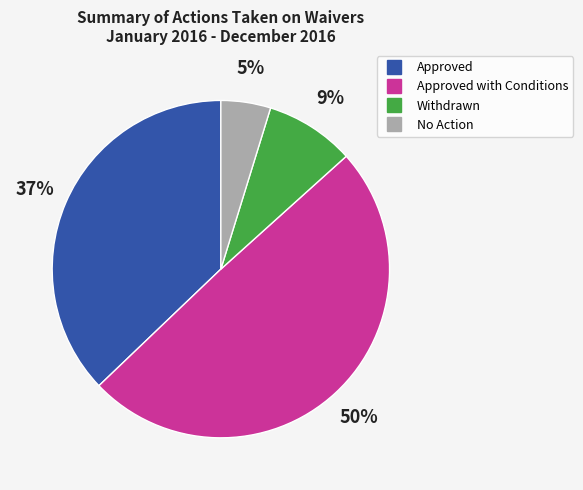

Does any single category account for the majority?

No